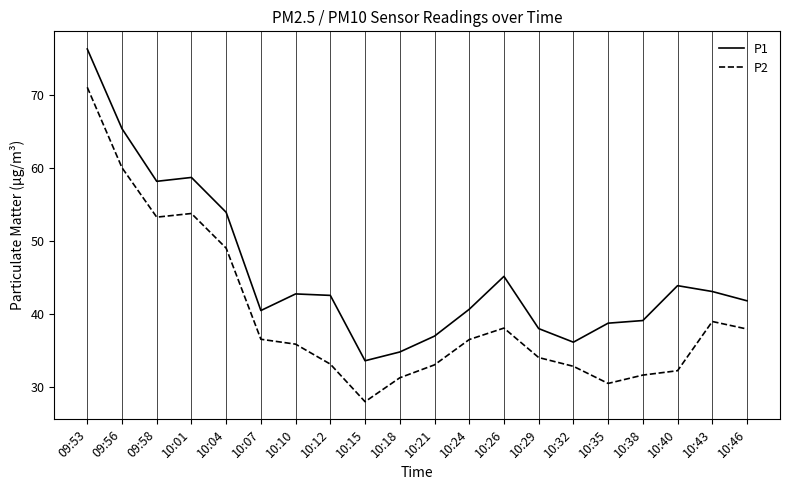

List the series in order of their peak value, lowest first.

P2, P1